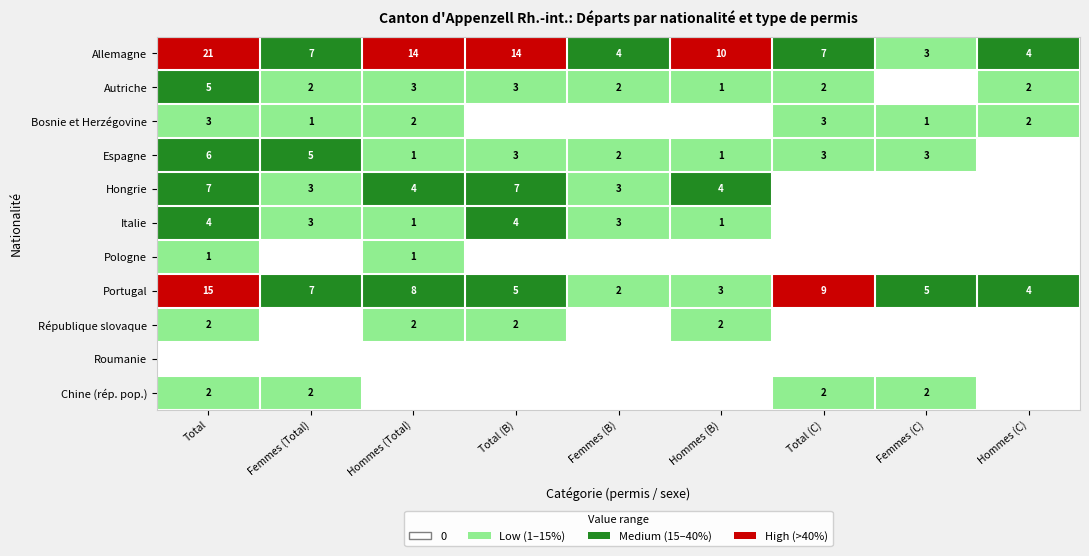

What is the sum of the Allemagne values at Hommes (Total) and Total (C)?

21